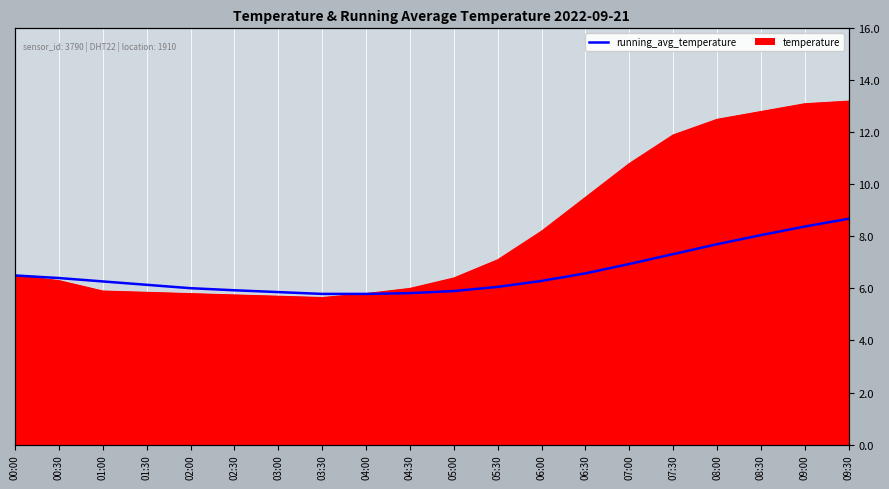

At which label does the data first exceed 6?

00:00